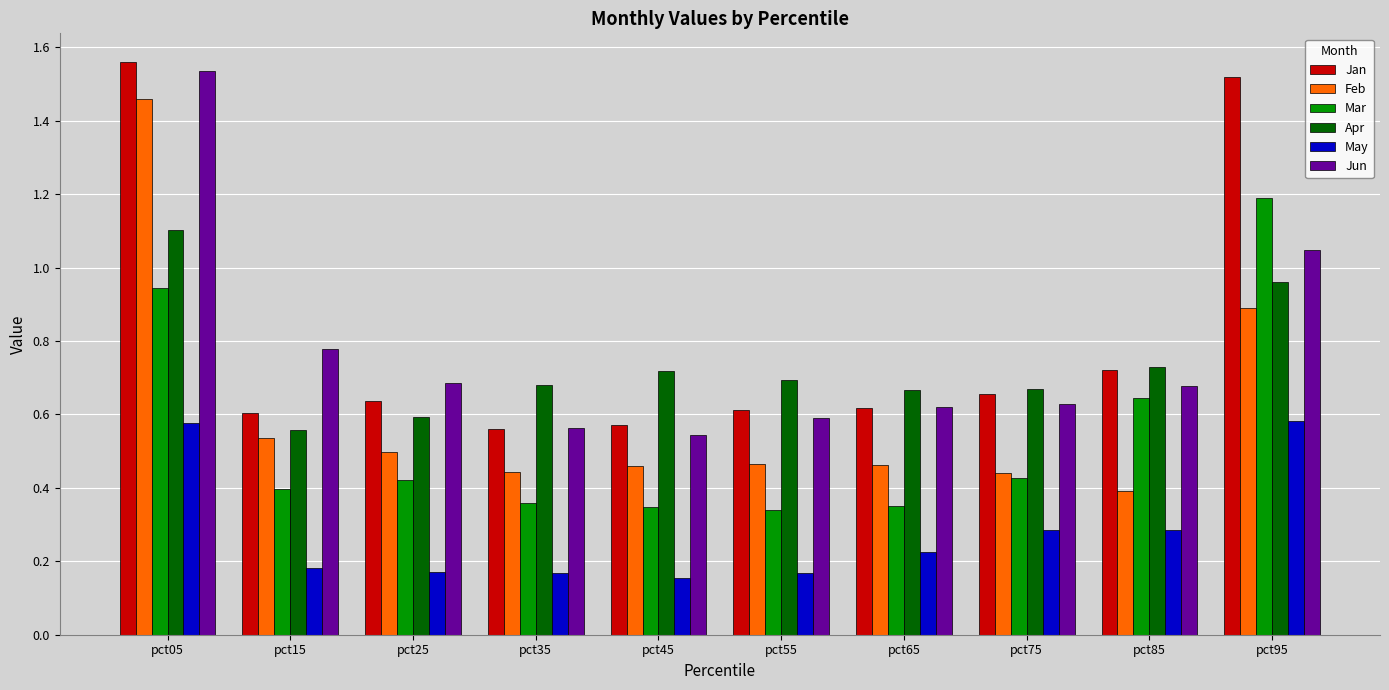

Between pct45 and pct85, which series saw the biggest shift?

Mar